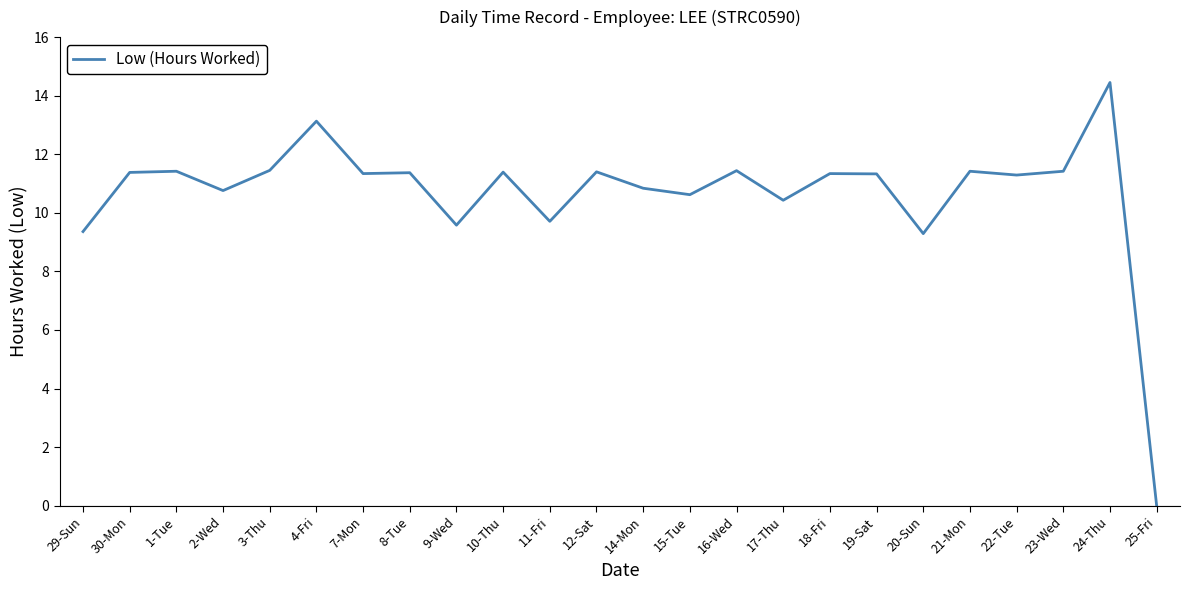

What position from the left is 8-Tue?

8